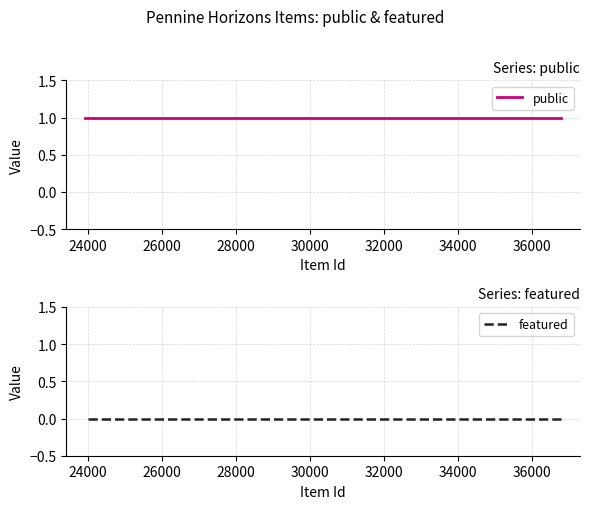

How many distinct data groups are displayed?

2